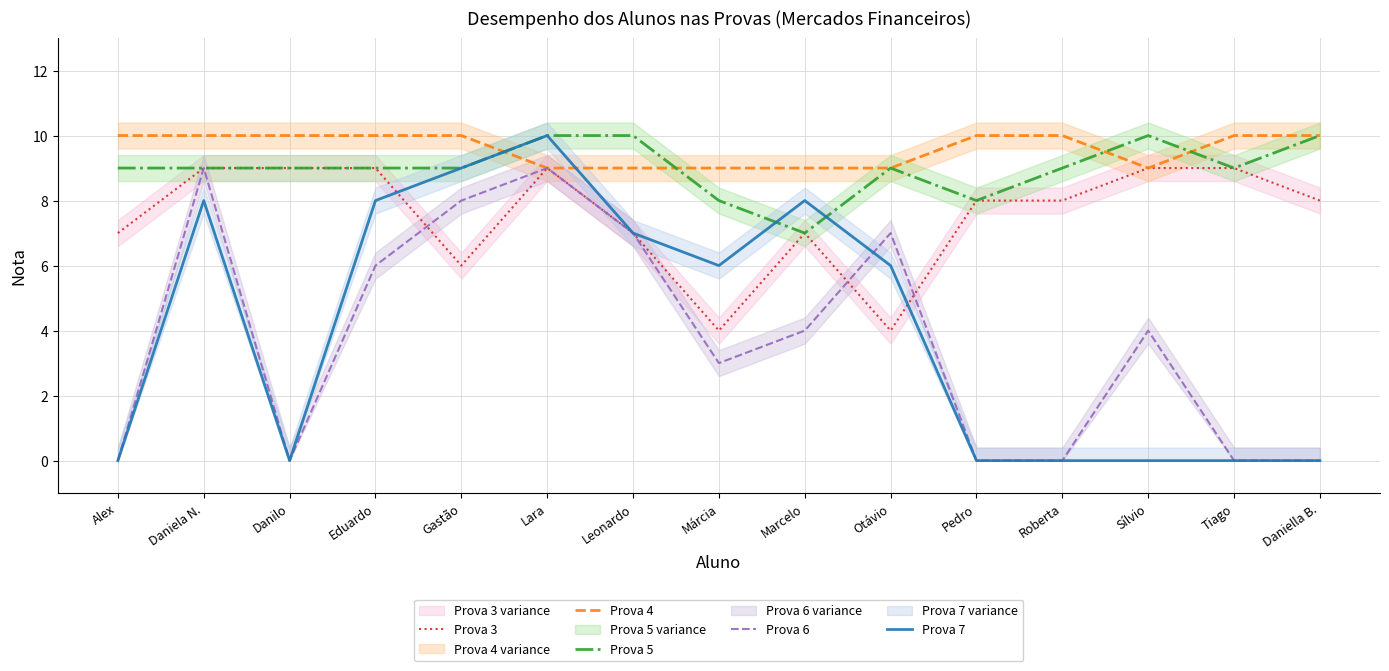

At Gastão, list the series in order from largest to smallest.

Prova 4, Prova 5, Prova 7, Prova 6, Prova 3